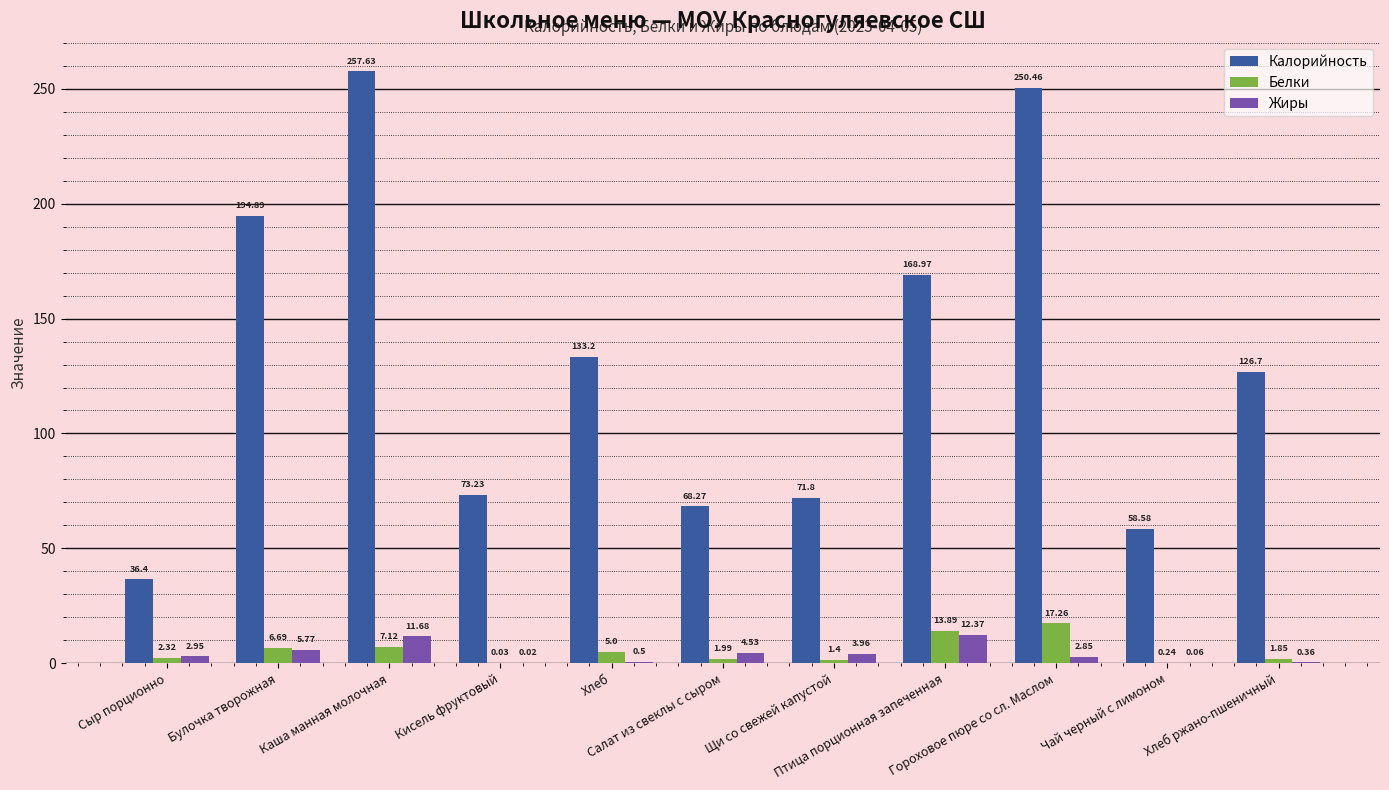

Which series has the largest total across all categories?

Калорийность